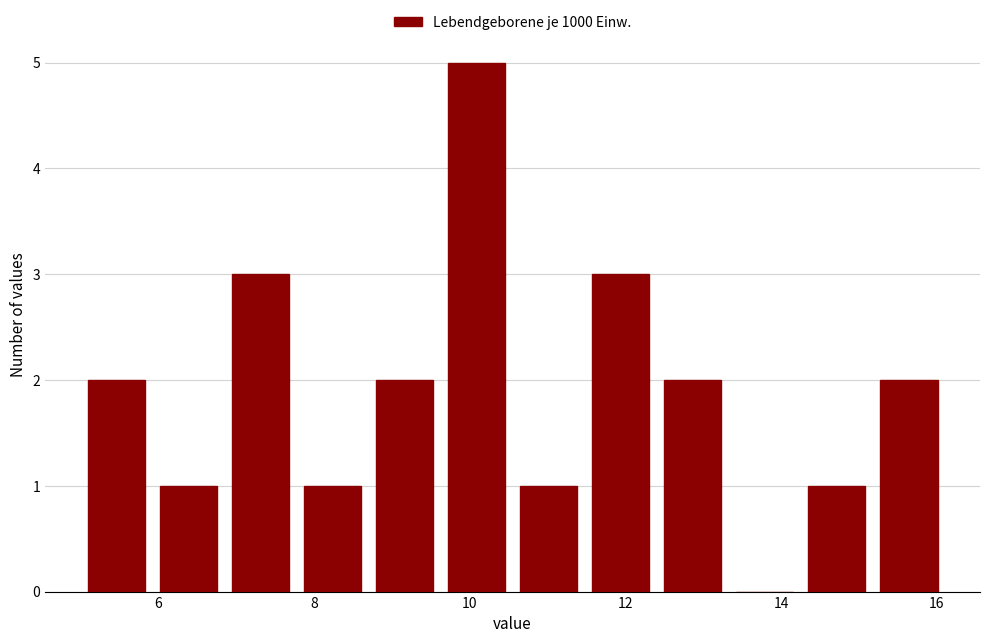

Reading left to right, transcribe this chart: for each bar, give the range it covers on the x-axis and its height. Neither the bar edges nor the heights are printed on the chart, so give them approximately, as read against the axes.

5.0 to 6.0: 2
6.0 to 6.8: 1
6.8 to 7.8: 3
7.8 to 8.8: 1
8.8 to 9.6: 2
9.6 to 10.6: 5
10.6 to 11.4: 1
11.4 to 12.4: 3
12.4 to 13.4: 2
13.4 to 14.2: 0
14.2 to 15.2: 1
15.2 to 16.2: 2